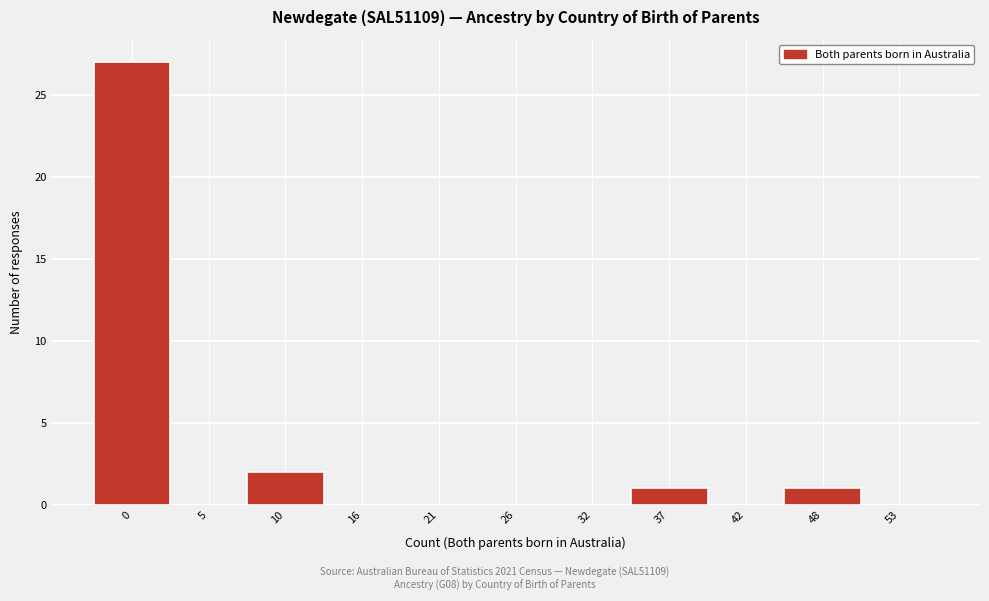

Reading left to right, extract all data points from this chart.

0=27	5=0	10=2	16=0	21=0	26=0	32=0	37=1	42=0	48=1	53=0